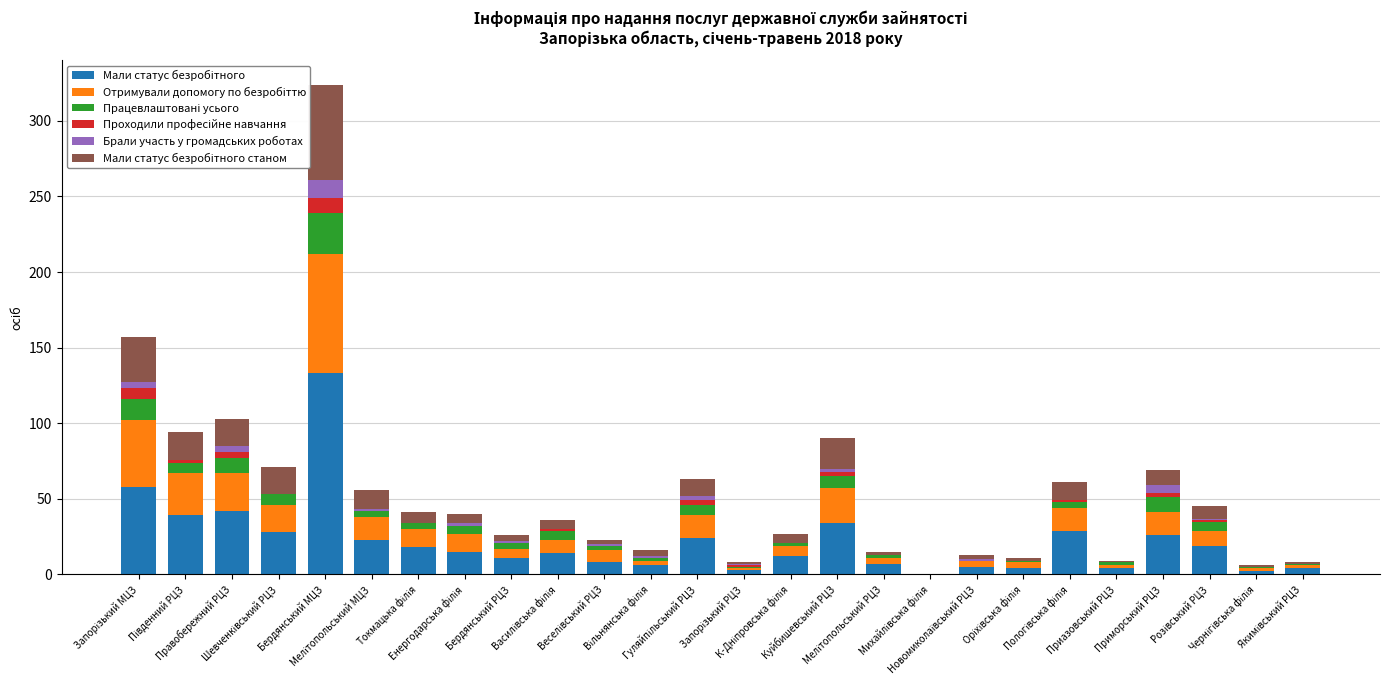

How many distinct data groups are displayed?

6